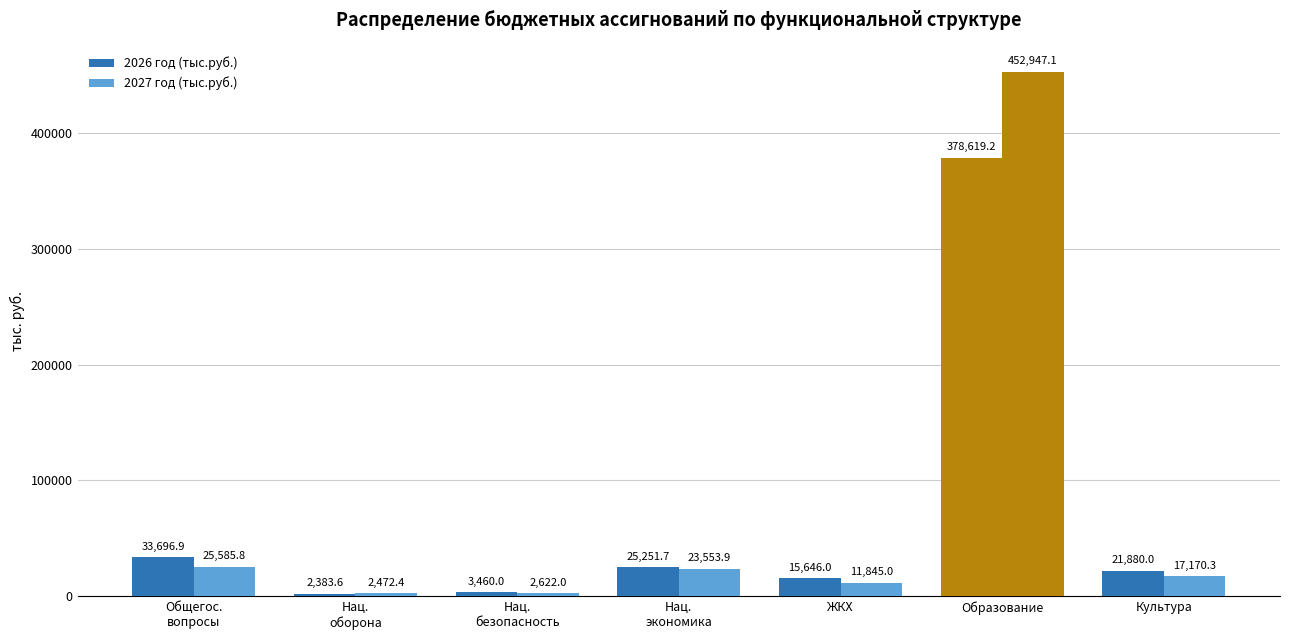

What is the difference between the maximum and minimum values in the 2027 год (тыс.руб.) series?

450474.7